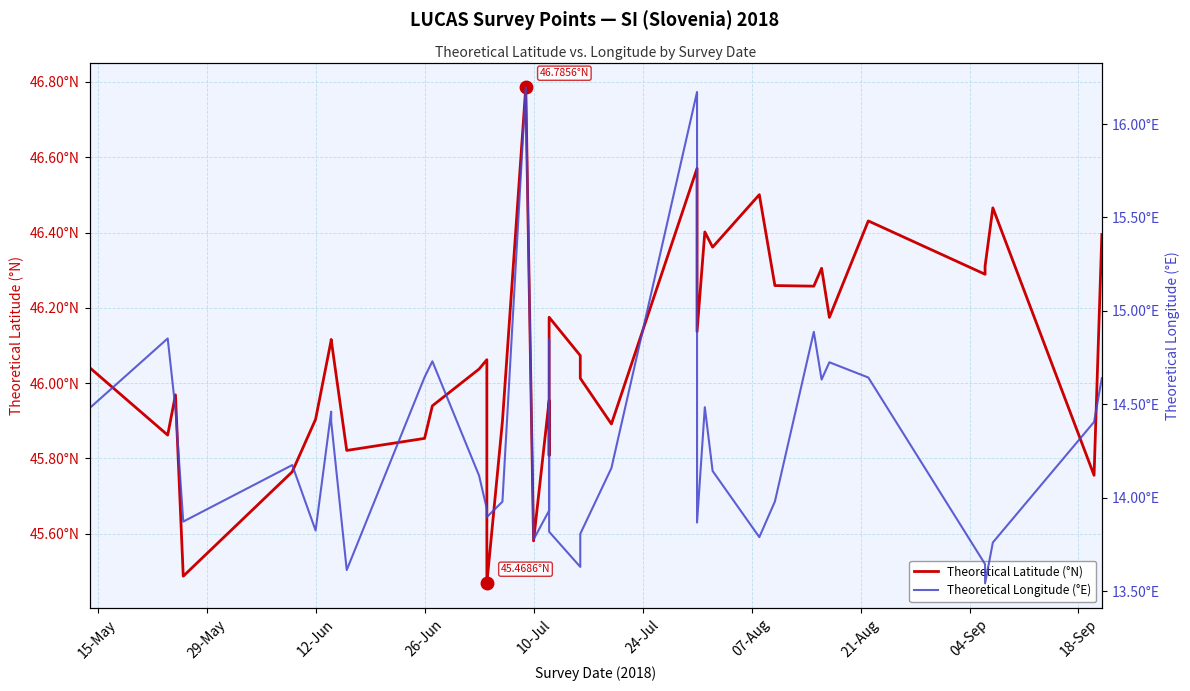

The value of Theoretical Latitude (°N) at 12-Jun is 46.0. True or false?

True